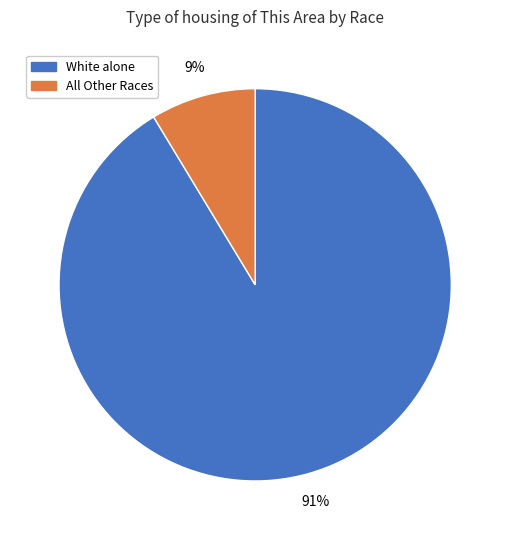

How many slices are in this pie chart?

2